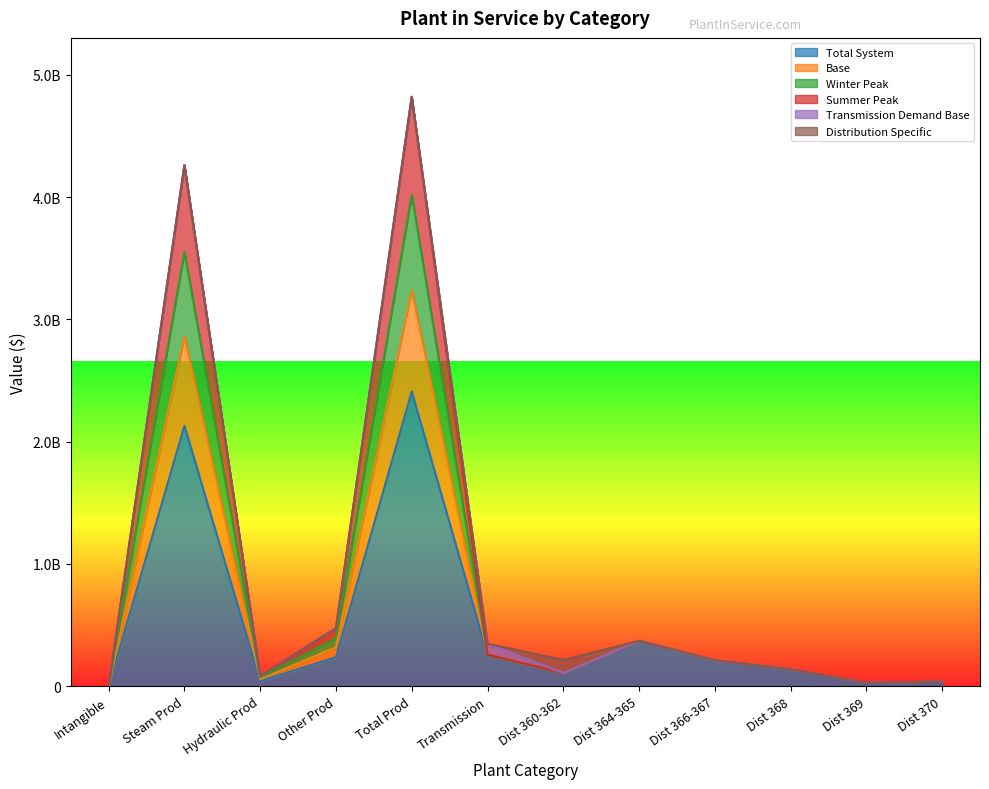

What is the greatest value displayed?

4819867518.9